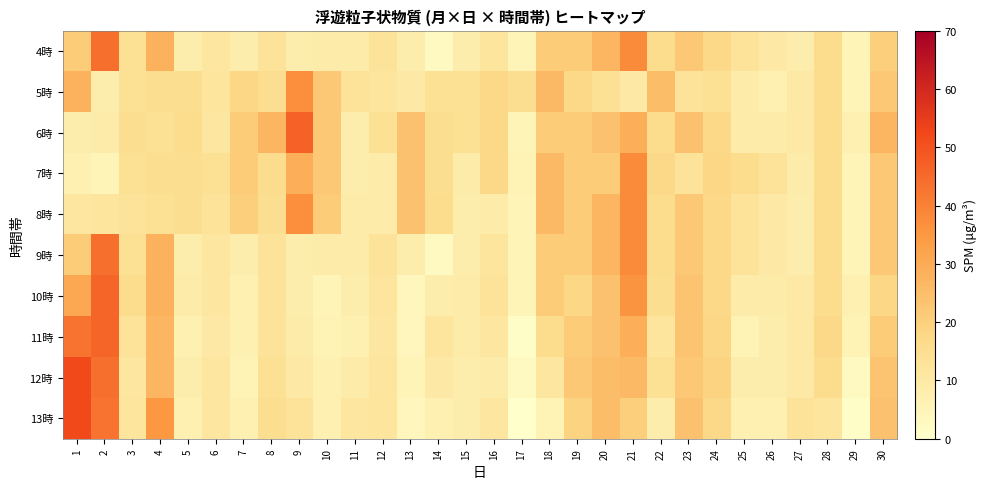

Reading left to right, transcribe all the data shown in this chart.

4時: 1=21	2=44	3=14	4=28	5=8	6=11	7=8	8=13	9=8	10=9	11=9	12=13	13=8	14=3	15=8	16=12	17=5	18=21	19=21	20=27	21=38	22=16	23=22	24=17	25=13	26=10	27=8	28=16	29=5	30=20
5時: 1=28	2=8	3=14	4=15	5=15	6=12	7=18	8=15	9=37	10=22	11=13	12=12	13=10	14=14	15=14	16=17	17=15	18=26	19=17	20=14	21=10	22=25	23=13	24=14	25=9	26=7	27=10	28=16	29=5	30=22
6時: 1=8	2=9	3=15	4=14	5=16	6=11	7=21	8=27	9=47	10=22	11=8	12=14	13=24	14=15	15=14	16=17	17=5	18=21	19=21	20=24	21=29	22=16	23=24	24=17	25=9	26=9	27=10	28=16	29=7	30=27
7時: 1=7	2=5	3=14	4=15	5=15	6=14	7=21	8=16	9=29	10=22	11=8	12=9	13=24	14=15	15=9	16=17	17=6	18=26	19=21	20=21	21=38	22=17	23=13	24=18	25=16	26=13	27=9	28=16	29=5	30=22
8時: 1=11	2=12	3=13	4=14	5=15	6=13	7=20	8=15	9=37	10=21	11=9	12=9	13=24	14=16	15=8	16=9	17=5	18=26	19=21	20=27	21=38	22=16	23=22	24=17	25=13	26=10	27=8	28=16	29=5	30=22
9時: 1=21	2=44	3=14	4=28	5=8	6=11	7=8	8=13	9=8	10=9	11=9	12=13	13=8	14=3	15=8	16=12	17=5	18=21	19=21	20=27	21=38	22=16	23=22	24=17	25=13	26=10	27=8	28=16	29=5	30=22
10時: 1=31	2=46	3=16	4=28	5=9	6=11	7=7	8=13	9=8	10=5	11=8	12=12	13=4	14=8	15=9	16=13	17=5	18=21	19=18	20=24	21=36	22=15	23=23	24=17	25=9	26=9	27=10	28=16	29=7	30=18
11時: 1=43	2=46	3=13	4=27	5=7	6=10	7=7	8=13	9=9	10=6	11=7	12=11	13=4	14=12	15=9	16=11	17=1	18=16	19=21	20=24	21=29	22=12	23=23	24=18	25=6	26=8	27=10	28=17	29=6	30=21
12時: 1=52	2=44	3=11	4=27	5=8	6=11	7=6	8=14	9=10	10=7	11=9	12=12	13=5	14=10	15=8	16=9	17=3	18=11	19=22	20=25	21=26	22=14	23=22	24=19	25=8	26=8	27=10	28=16	29=3	30=23
13時: 1=52	2=43	3=12	4=35	5=7	6=11	7=7	8=15	9=13	10=7	11=11	12=12	13=4	14=7	15=8	16=11	17=0	18=6	19=19	20=25	21=20	22=8	23=24	24=17	25=7	26=7	27=13	28=12	29=1	30=24